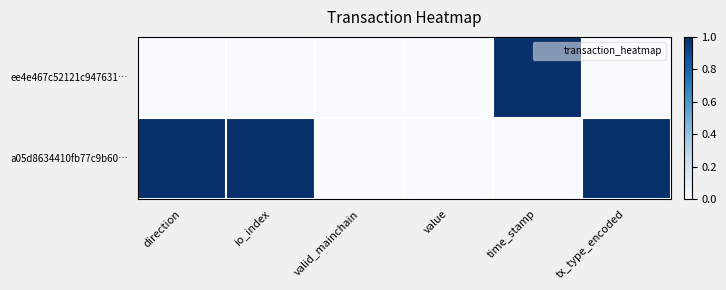

Reading left to right, what are all the values shown in this chart?

ee4e467c52121c947631…: direction=0	io_index=0	valid_mainchain=0	value=0	time_stamp=1	tx_type_encoded=0
a05d8634410fb77c9b60…: direction=1	io_index=1	valid_mainchain=0	value=0	time_stamp=0	tx_type_encoded=1